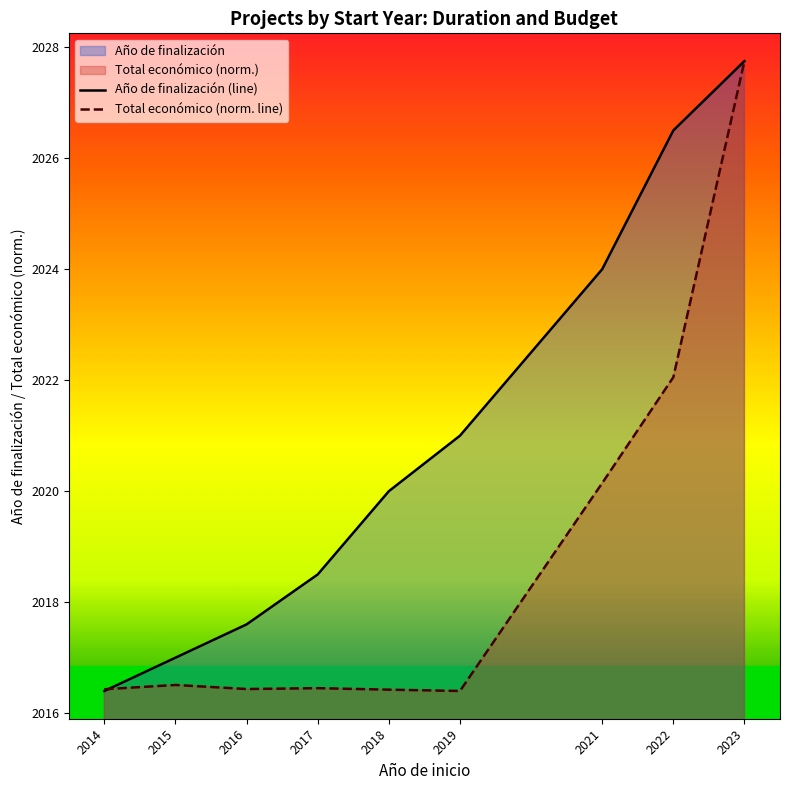

True or false: Año de finalización (line) and Total económico (norm. line) intersect in this chart.

True